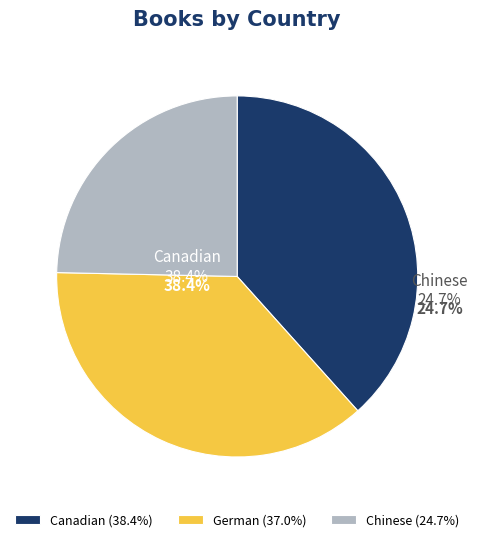

What is the largest slice in the pie chart?

Canadian